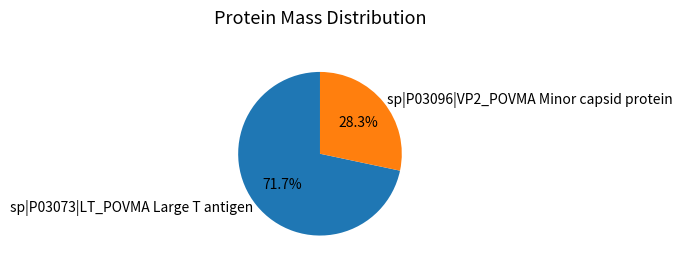

To the nearest percent, what is the average slice percentage?

50%